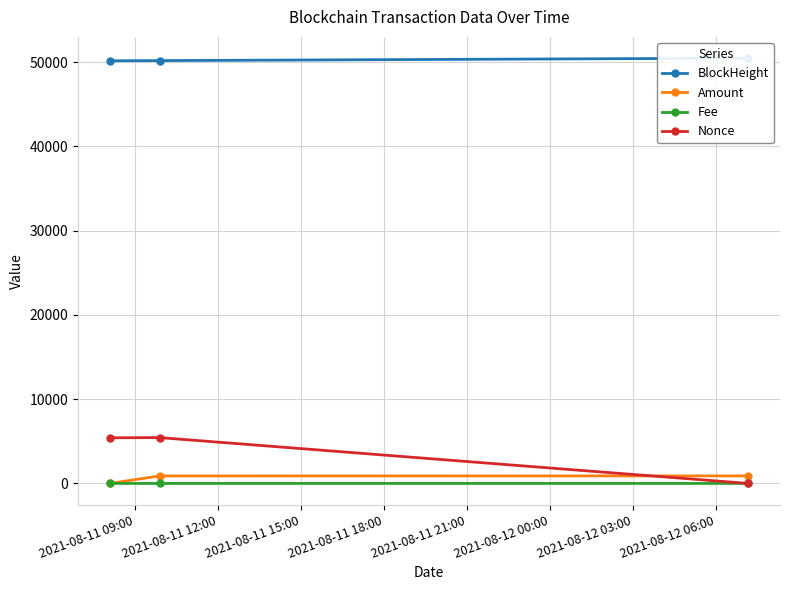

Which series has the widest spread of values?

Nonce